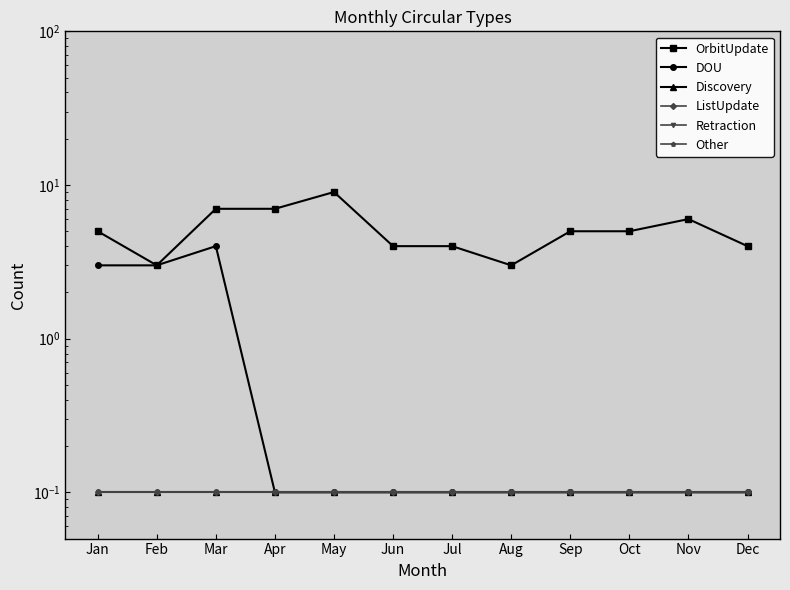

What is the spread (max minus min) of values at Oct?

4.9